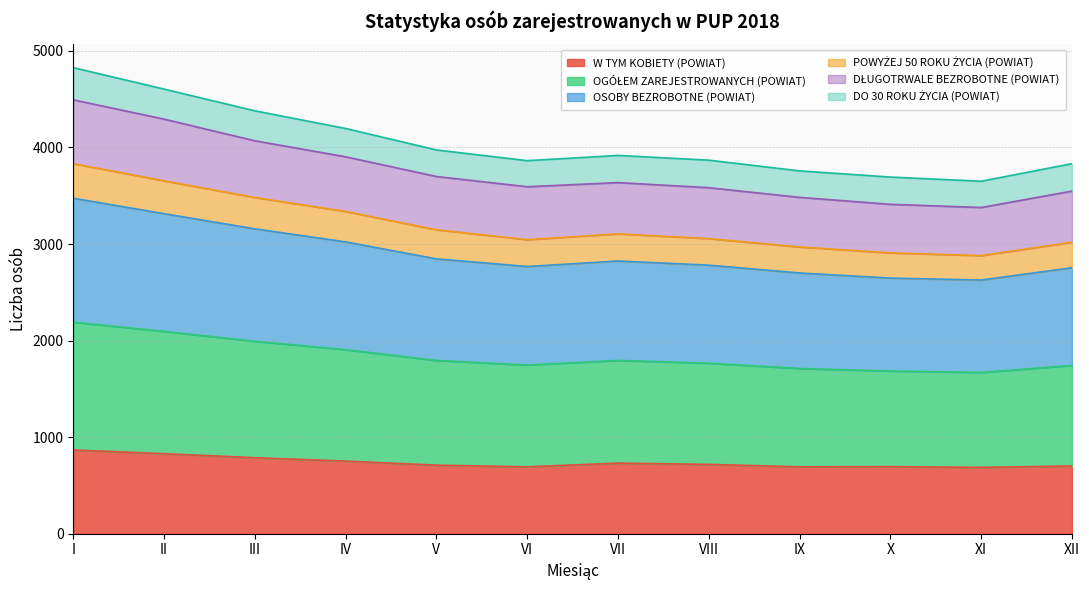

True or false: POWYŻEJ 50 ROKU ŻYCIA (POWIAT) and W TYM KOBIETY (POWIAT) cross at least once.

False